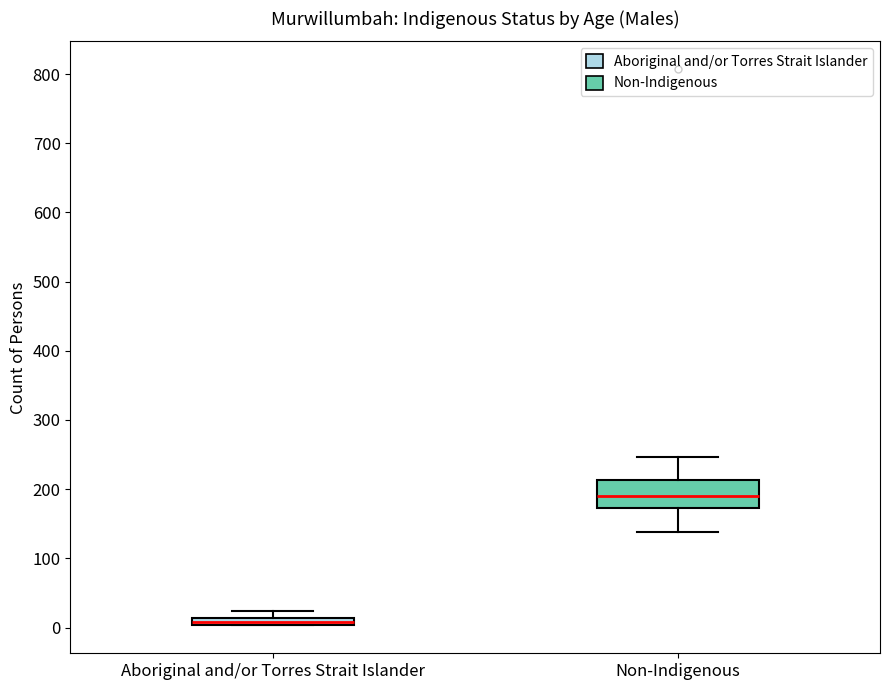

Which box's median line is the lowest?

Aboriginal and/or Torres Strait Islander